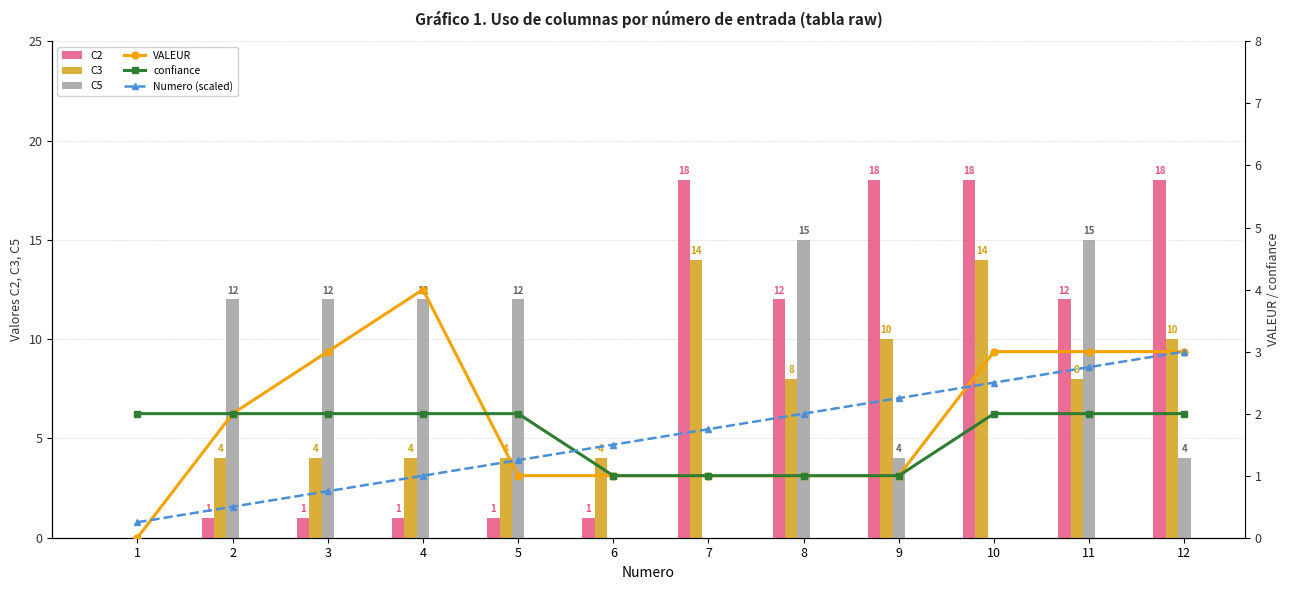

The C2 series shows 27 at 7. True or false?

False